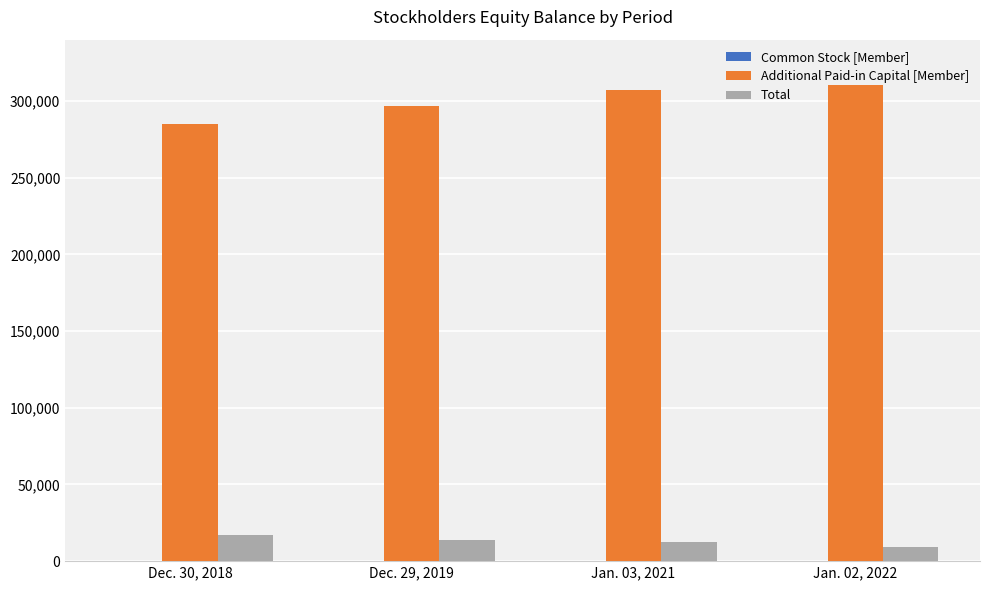

What is the maximum value for Additional Paid-in Capital [Member]?

310222